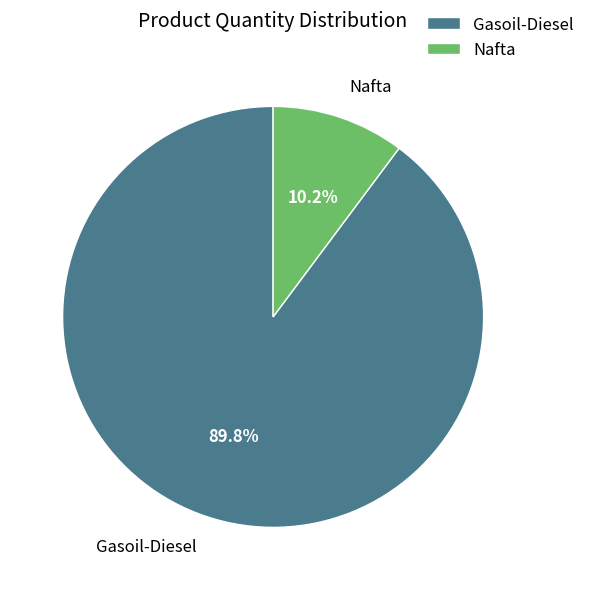

To the nearest percent, what portion does Nafta represent?

10%